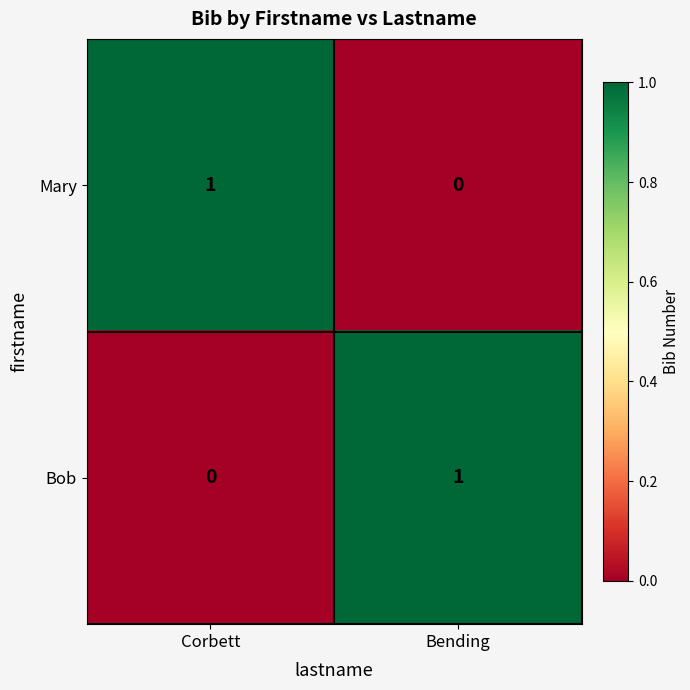

At which label does Bob reach its peak?

Bending